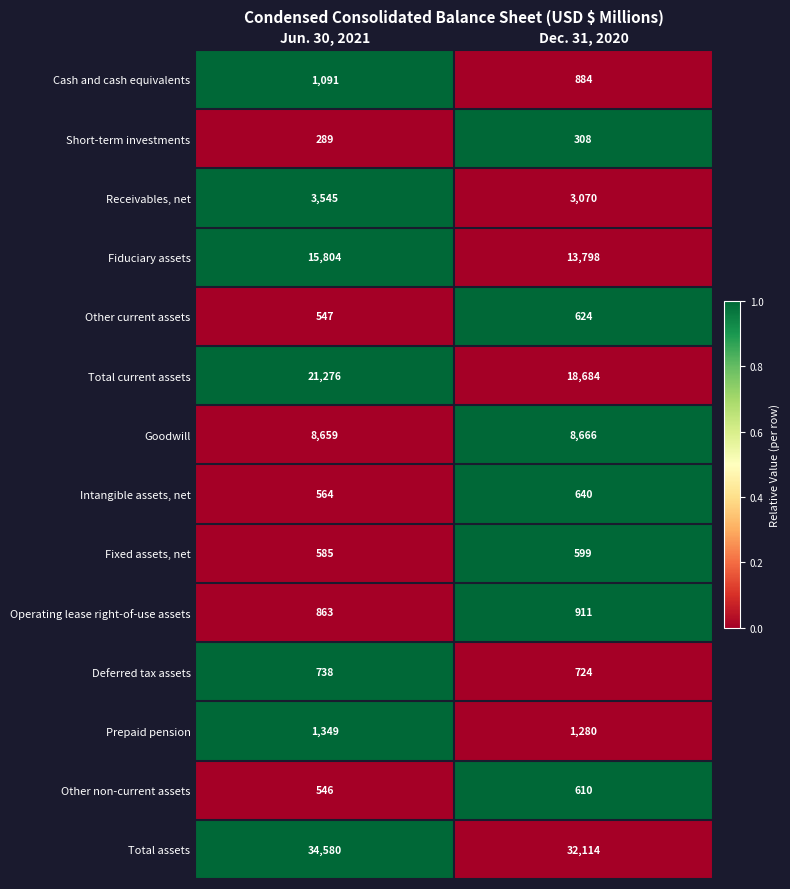

Read the Fiduciary assets value at Dec. 31, 2020, to the nearest 10.

13800